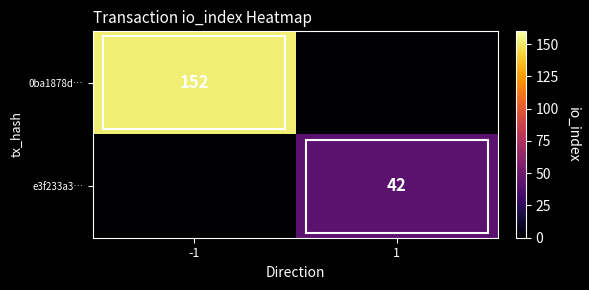

What is the total value across all series at -1?

152